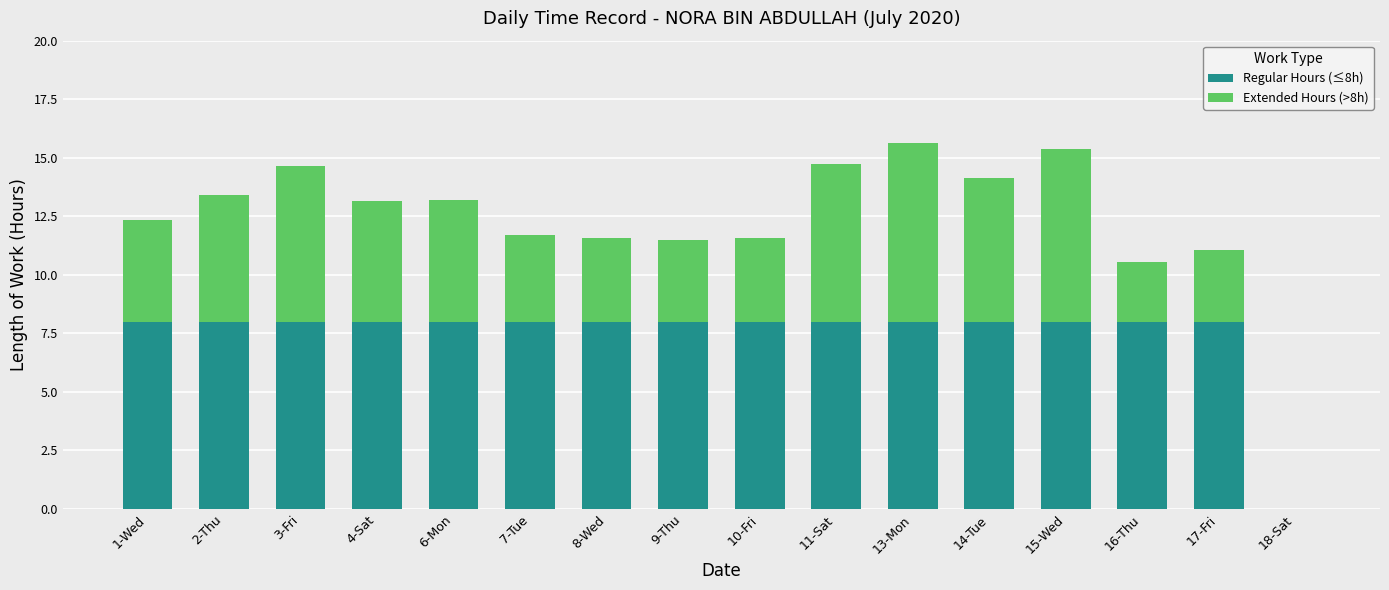

Is it true that Regular Hours (≤8h) equals 3.6 at 18-Sat?

False